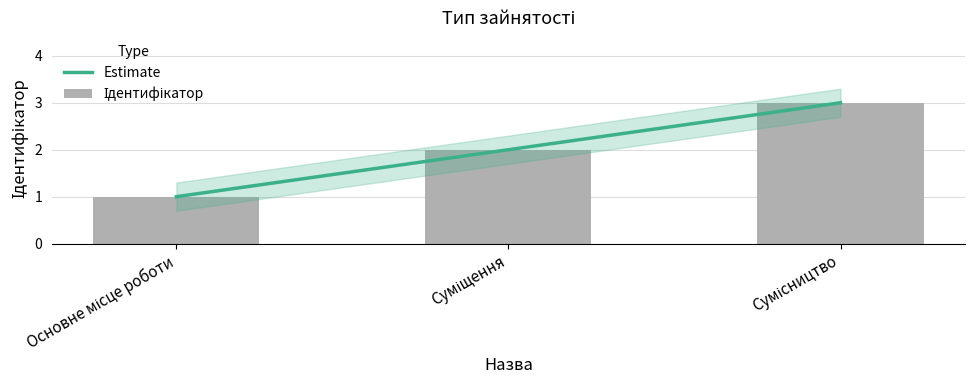

What value does the Ідентифікатор series have at Суміщення?

2